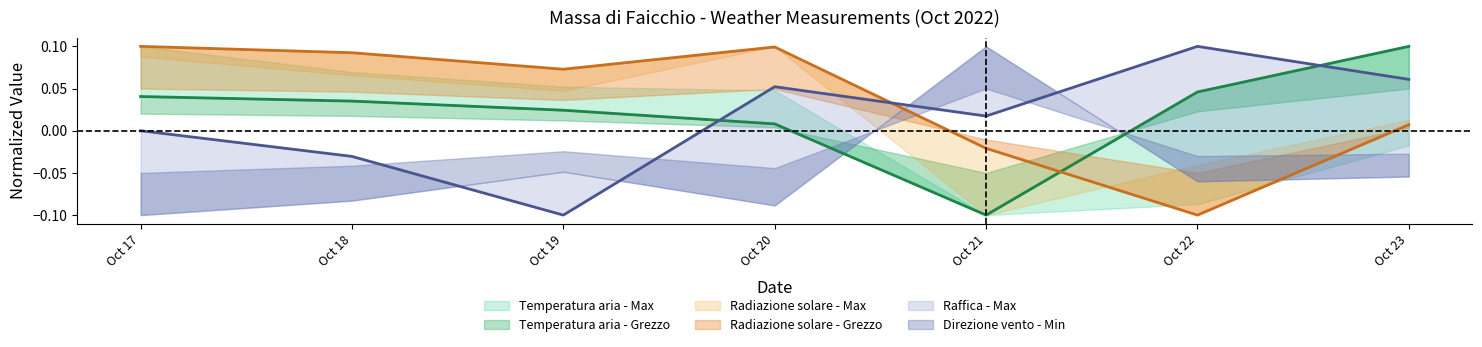

Which category has the lowest value in the Raffica - Max series?

Oct 19